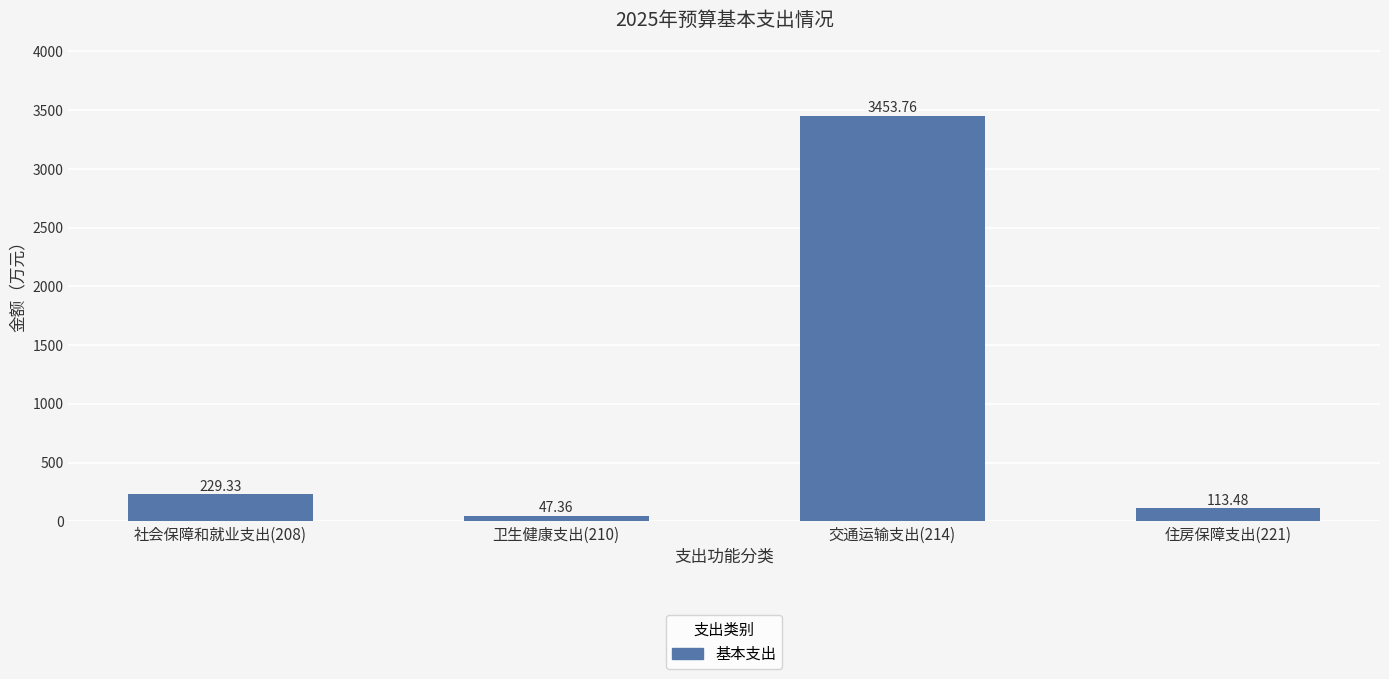

What is the maximum value shown in the chart?

3453.8